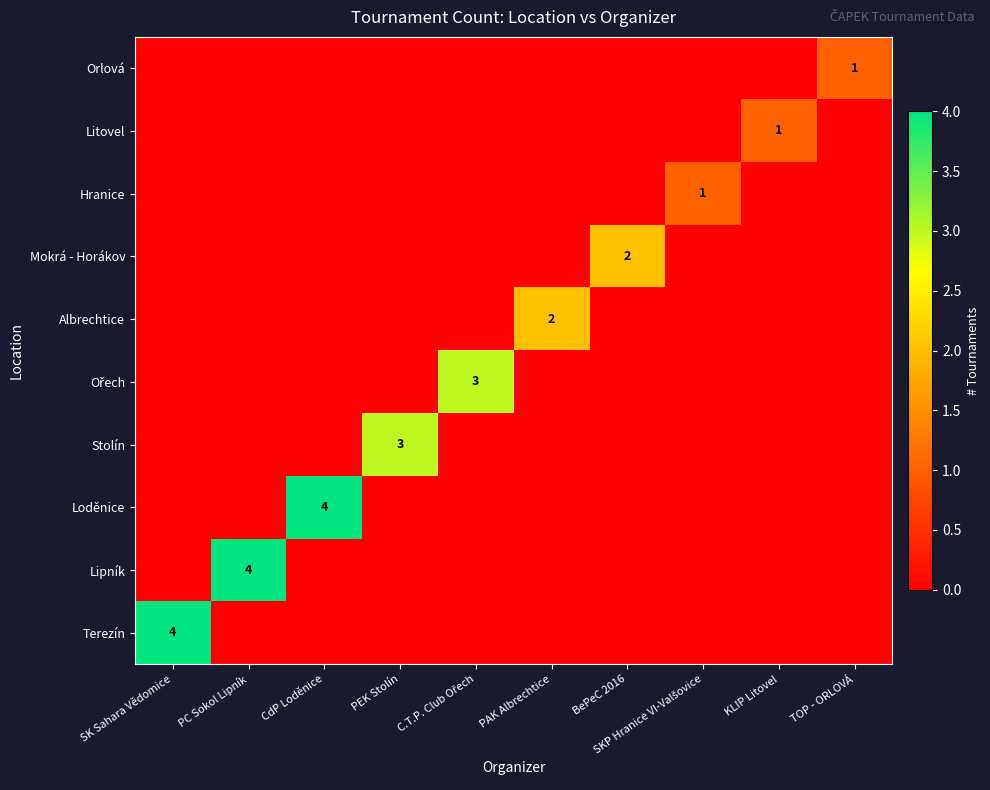

At which category is the sum across all series the highest?

SK Sahara Vědomice